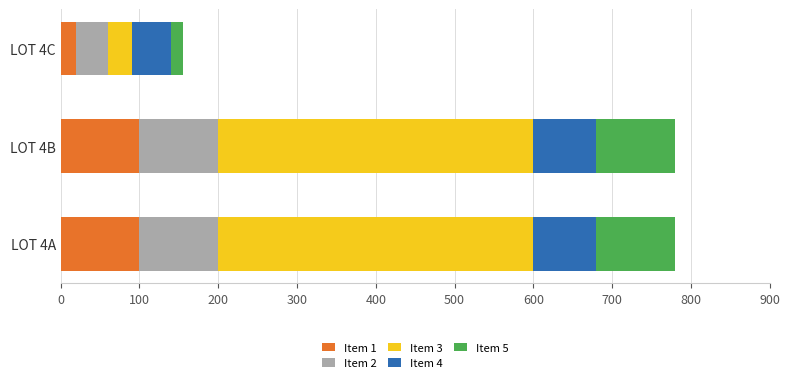

What is the highest value of the Item 1 series?

100